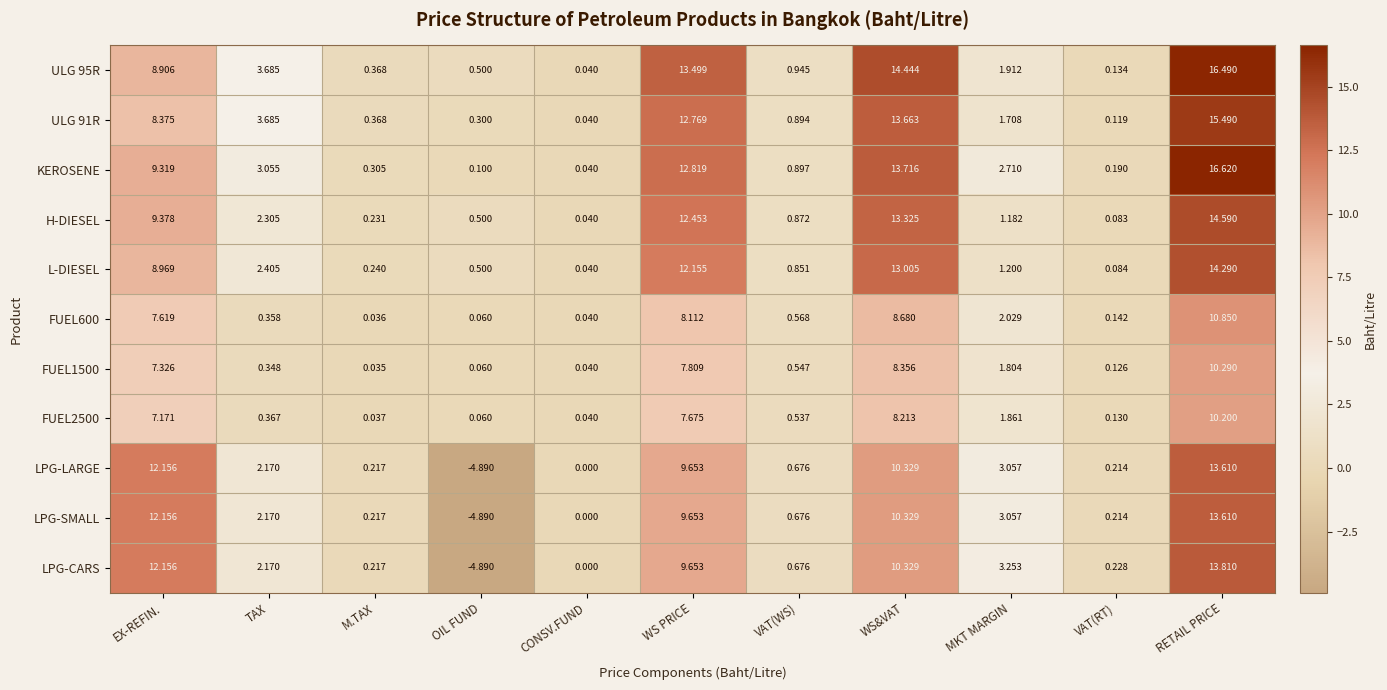

At which category is the sum across all series the highest?

RETAIL PRICE